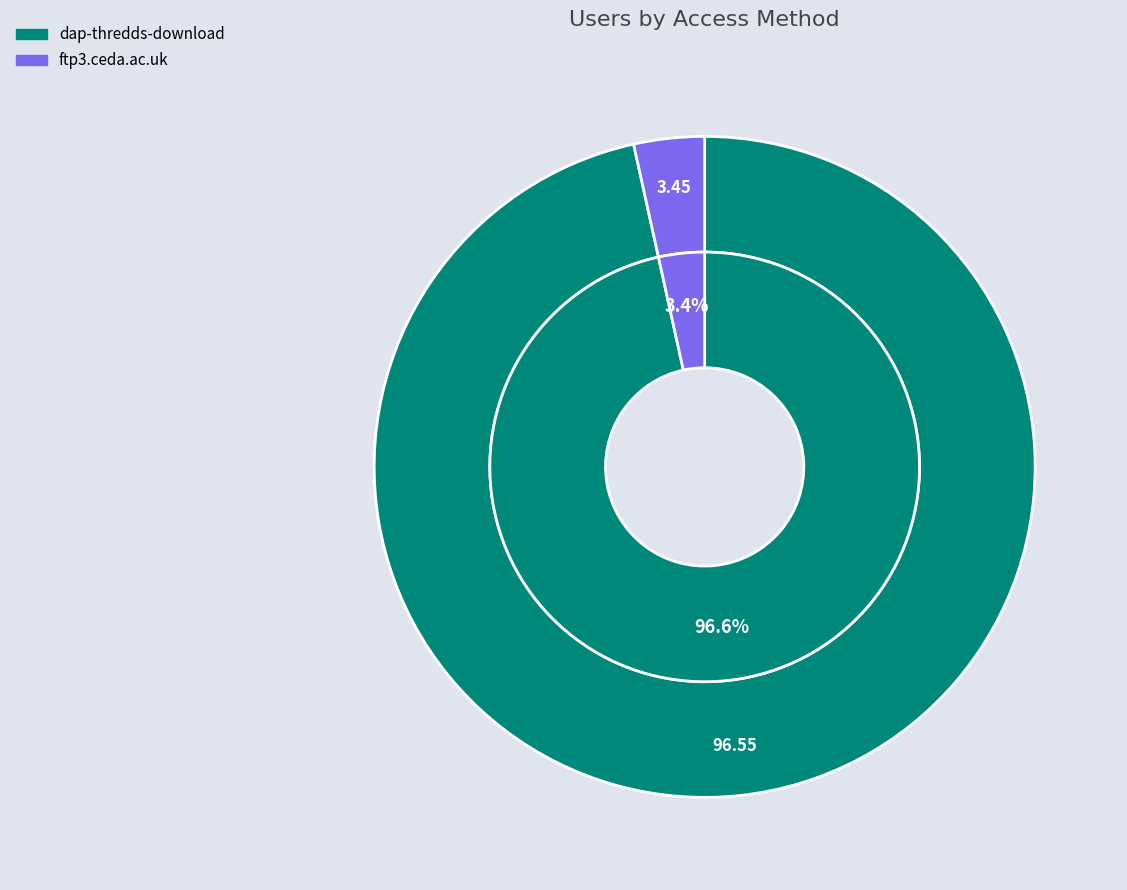

Which slice is the largest?

dap-thredds-download